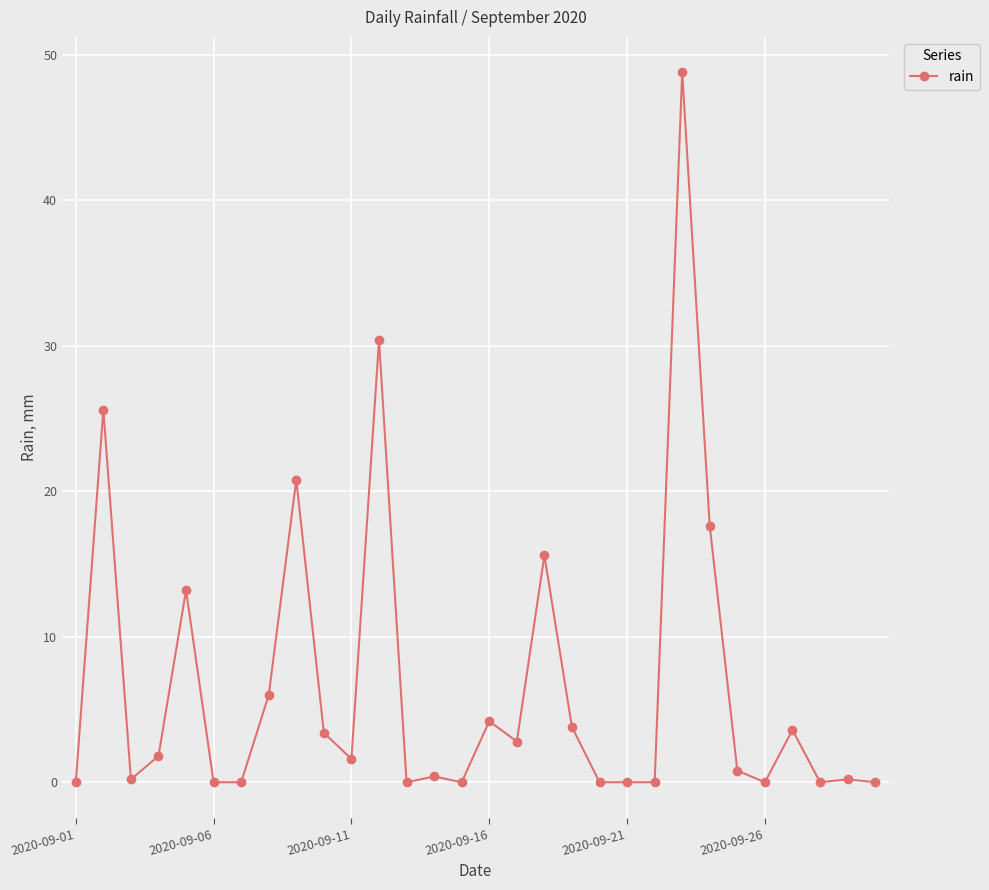

True or false: there are more than 2 points higher than both neighbors.

True